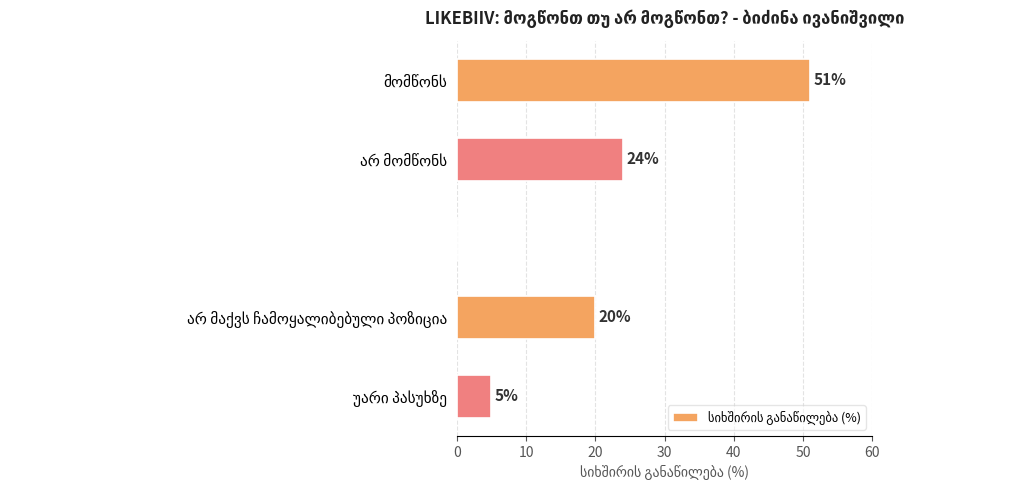

What is the maximum value shown in the chart?

51